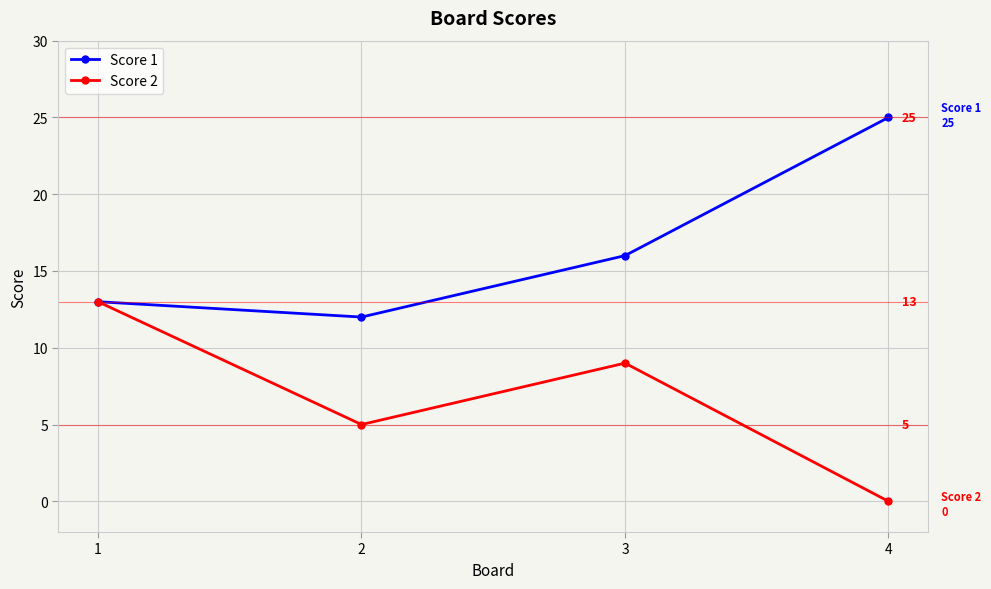

What is the sum of all Score 2 values?

27